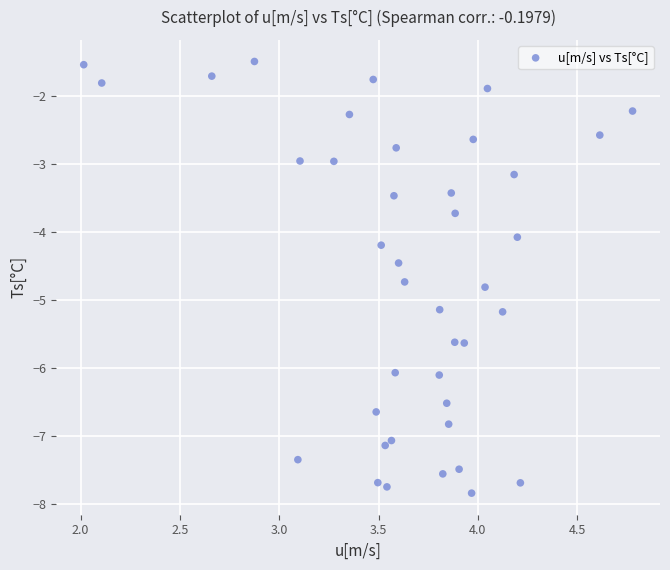

What Y value in the scatter plot is closest to -4?

-4.1